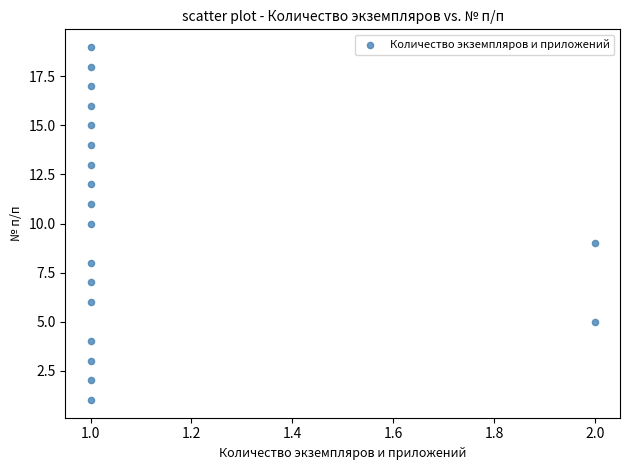

What is the range of Y values (max minus min)?

18